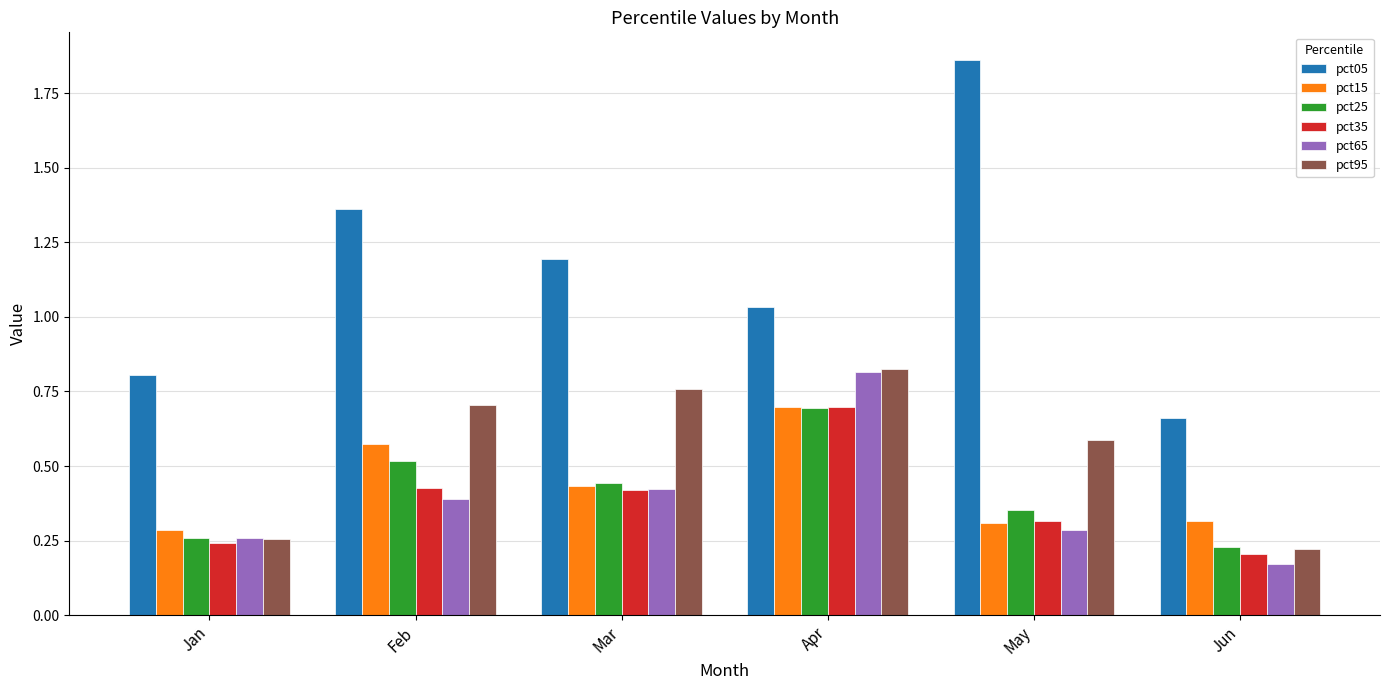

Does the chart contain any negative values?

No